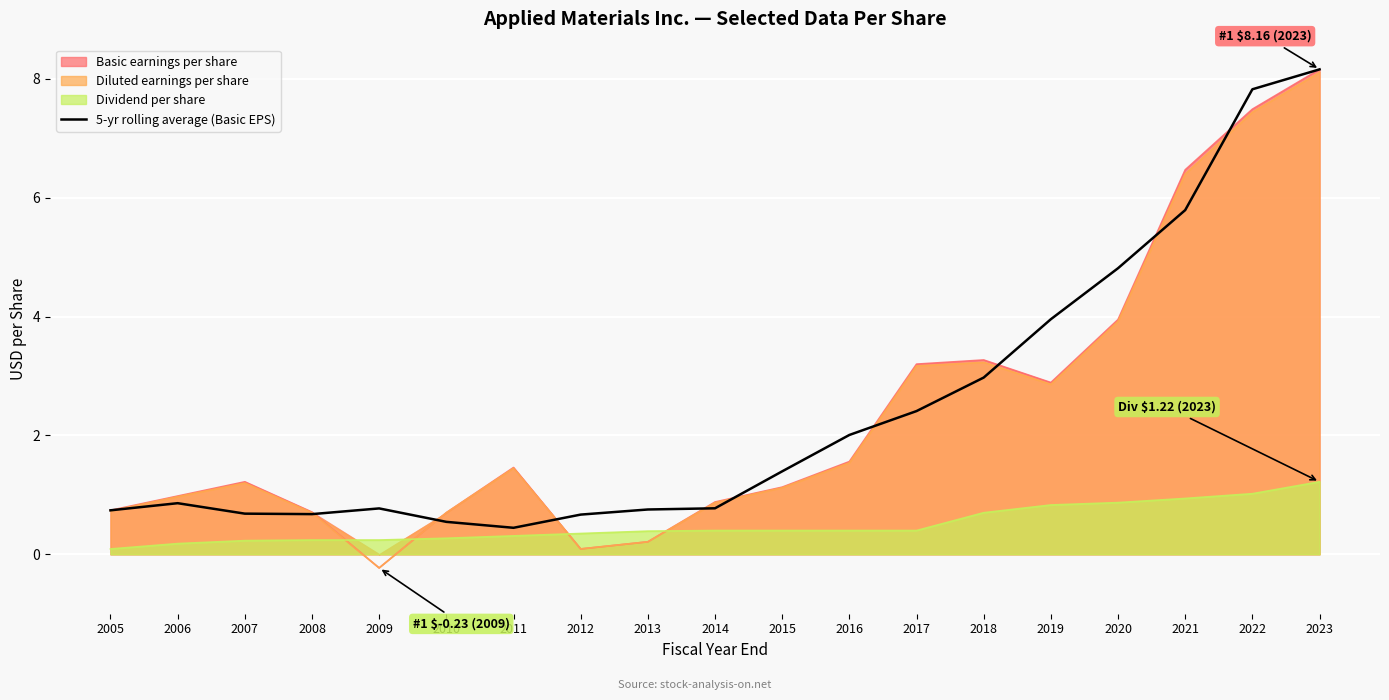

The chart shows a value of 1.1 at 2009. True or false?

False